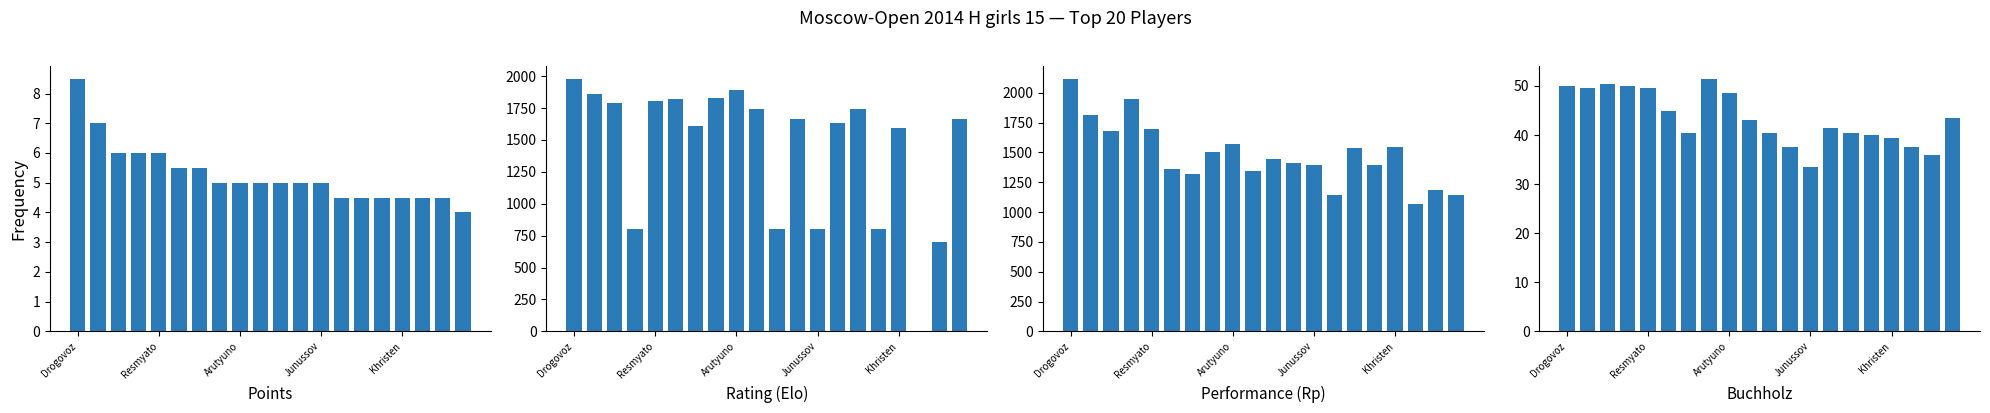

Rank the series at 5 from lowest to highest value.

Points, Buchholz, Rp, Rating